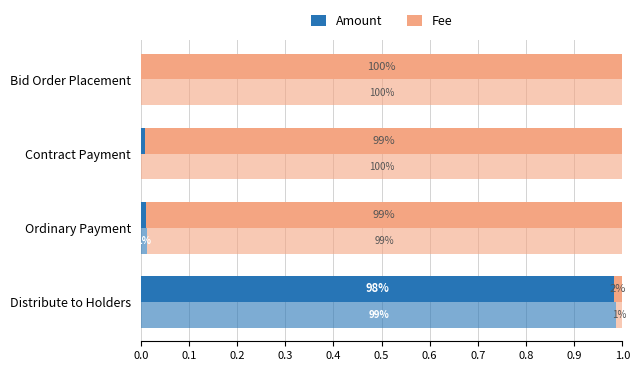

List the series in order of their overall mean, lowest first.

Amount (fraction), Fee (fraction)